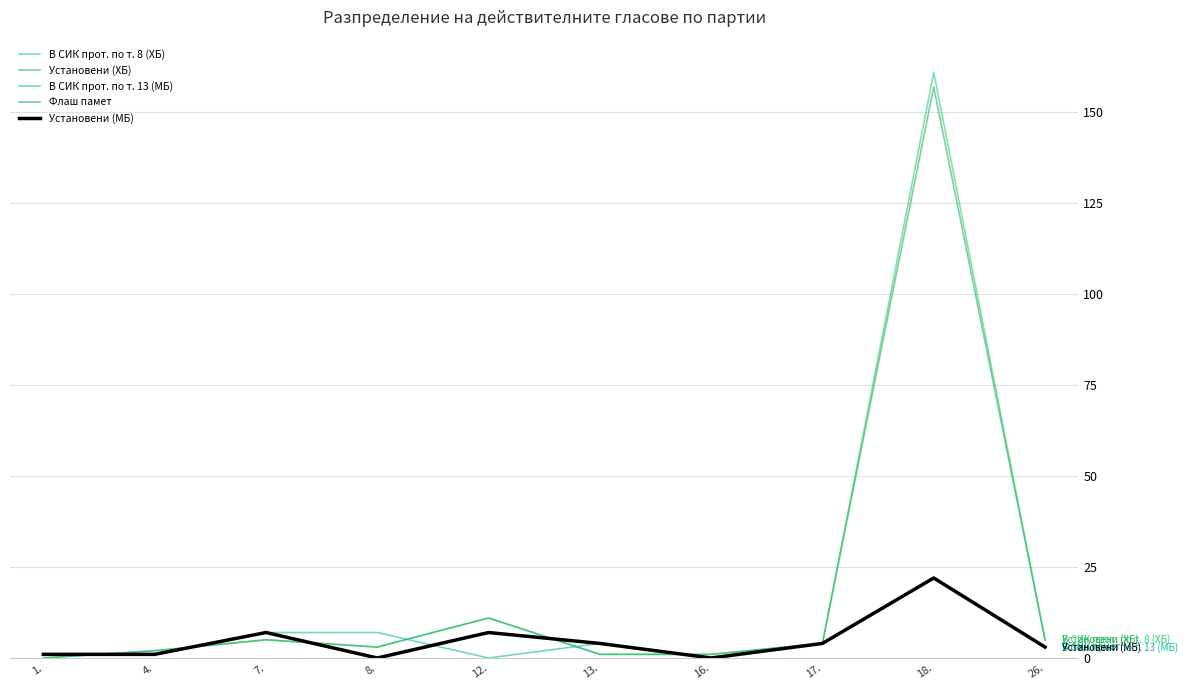

What is the spread (max minus min) of values at 26.?

2